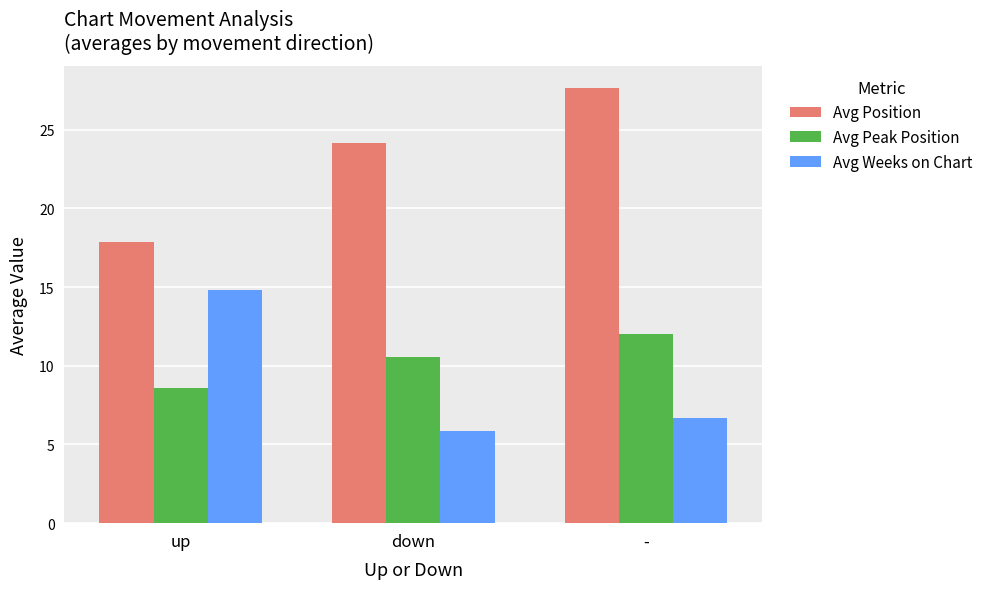

At which category is the sum across all series the highest?

-